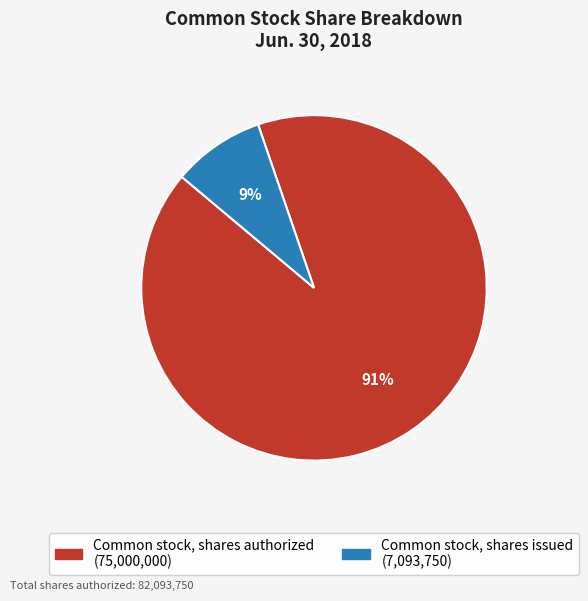

Do Common stock, shares issued and Common stock, shares authorized together represent more than half of the pie?

Yes